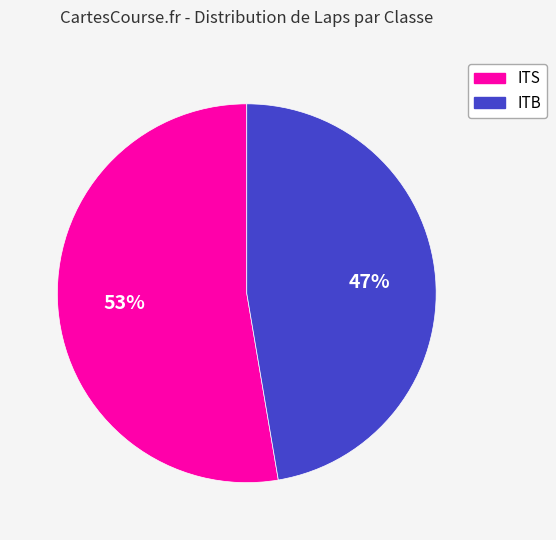

Which slice represents more than half of the pie?

ITS